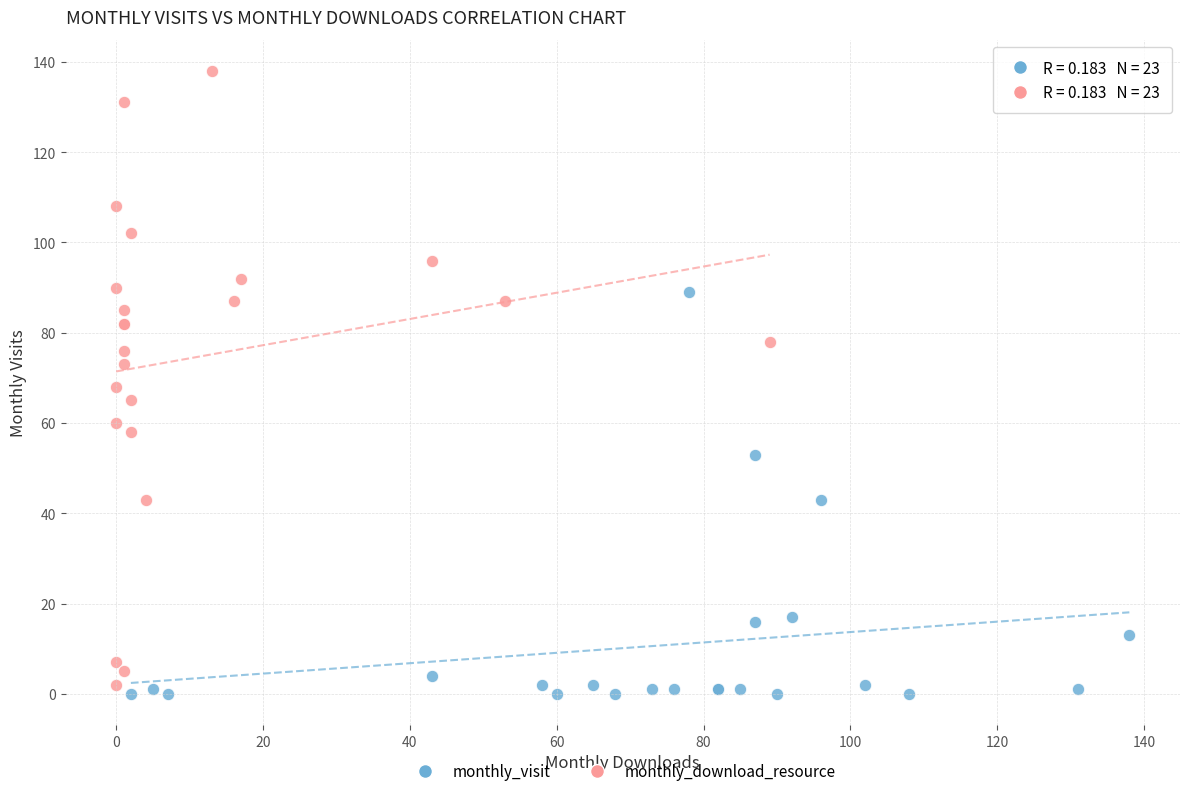

Which series reaches the maximum Y coordinate?

monthly_download_resource